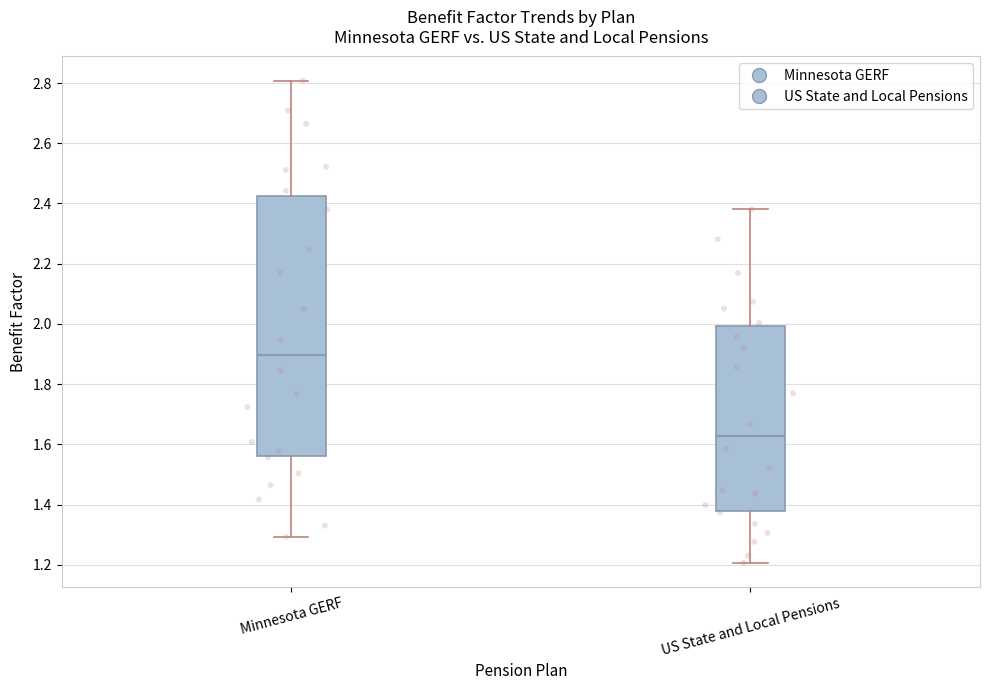

Where is the lower edge of the box for US State and Local Pensions on the y-axis? The values are not printed on the chart, so give them approximately, as read against the axis.

1.38